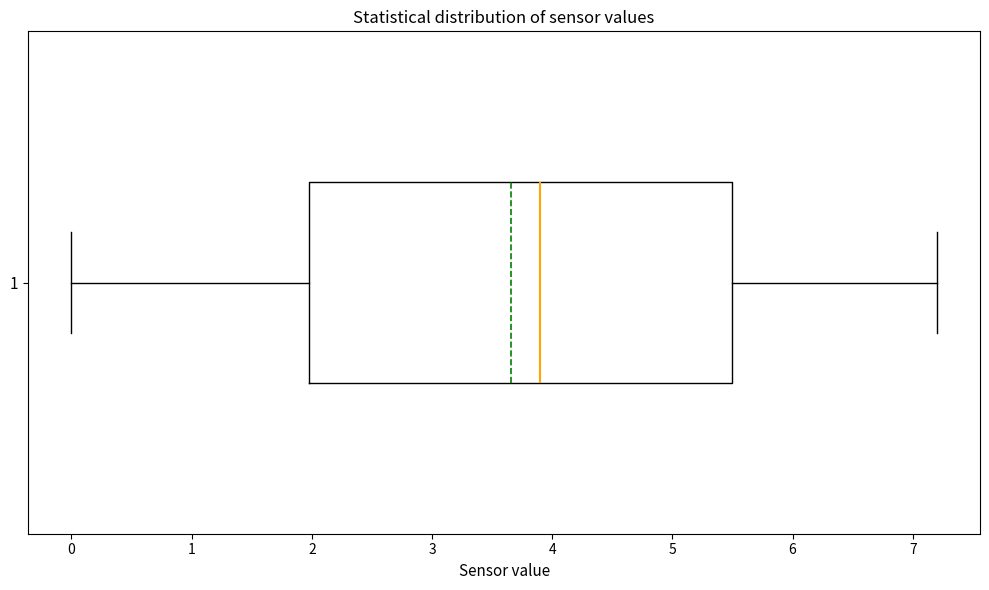

Read this box plot against the x-axis: the position of the median line, the range covered by the box, and the ends of both whiskers. The values are not printed on the chart, so give them approximately, as read against the axis.

median 3.9, box 2.0 to 5.5, whiskers 0.0 to 7.2